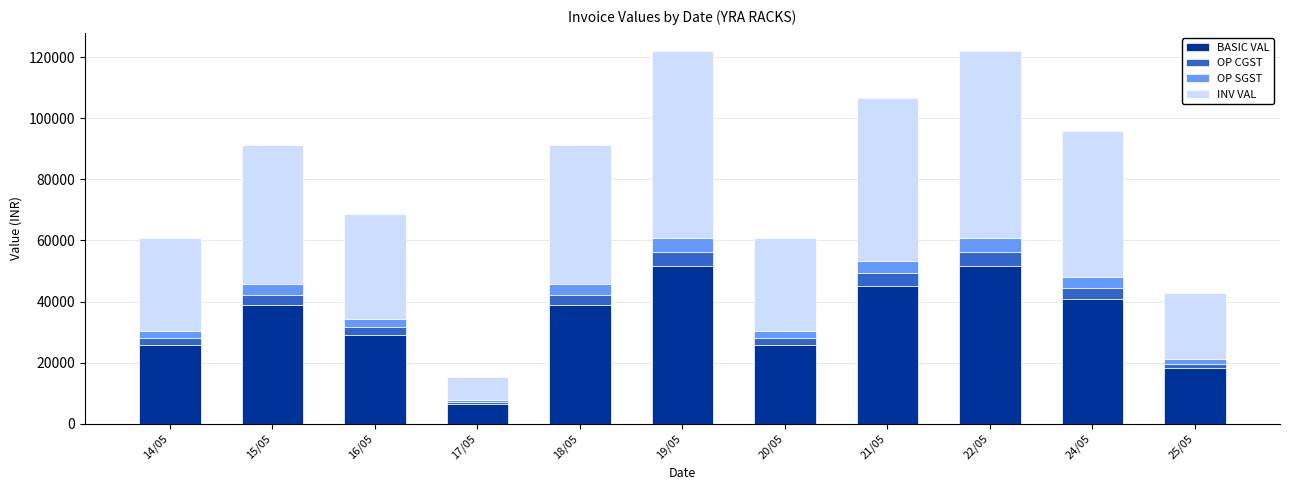

What is the total value across all series at 16/05?

68552.1